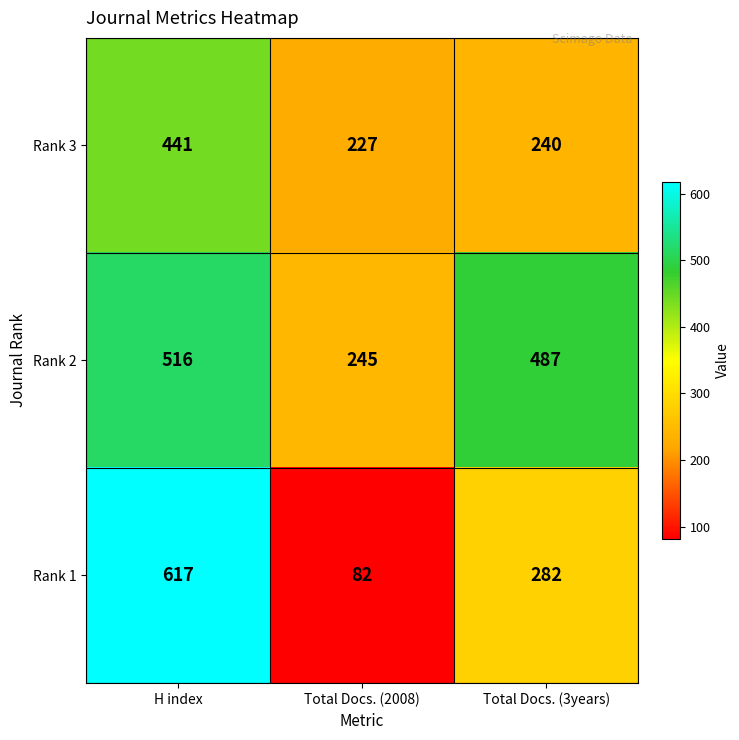

The Rank 1 series shows 282 at Total Docs. (3years). True or false?

True